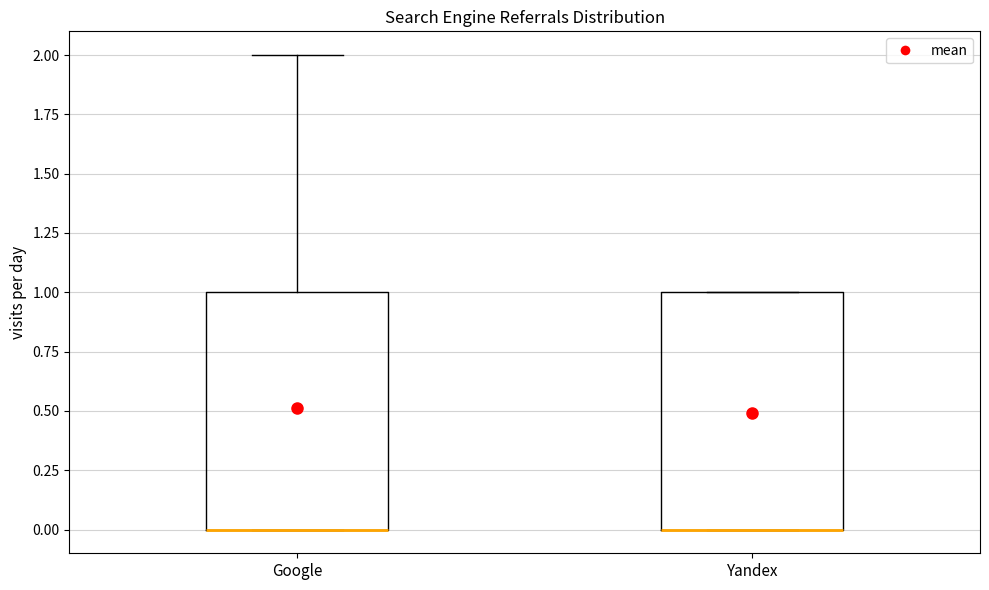

Reading left to right, transcribe this box plot: for each box, give where its median line is, the range the box spans, and where its two whiskers end, as read against the y-axis. The values are not printed on the chart, so give them approximately, as read against the axis.

Google: median 0 (drawn on the box's lower edge), box 0 to 1, whiskers 0 to 2
Yandex: median 0 (drawn on the box's lower edge), box 0 to 1, whiskers 0 to 1